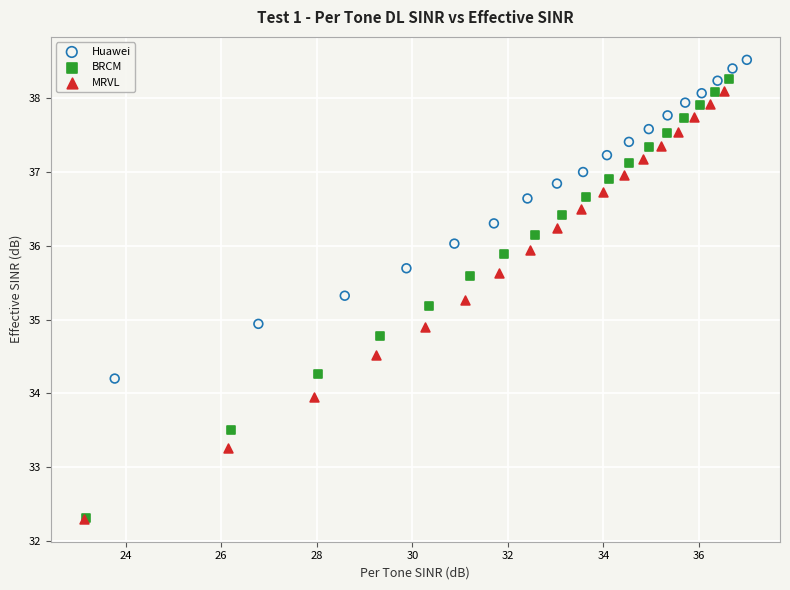

Which series has the largest Y range (max minus min)?

BRCM